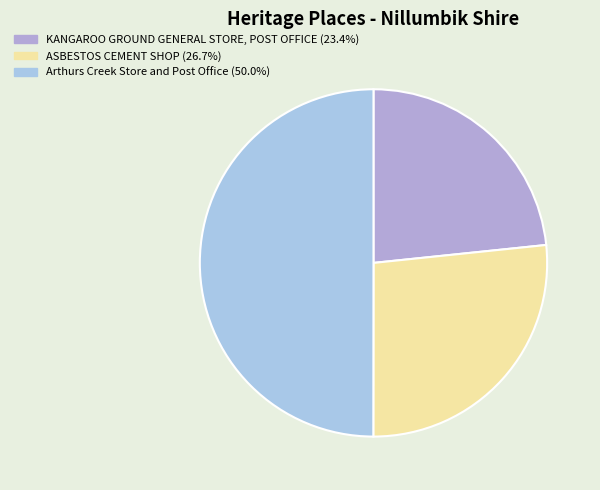

To the nearest percent, what is the difference between the largest and smallest slice percentages?

27%